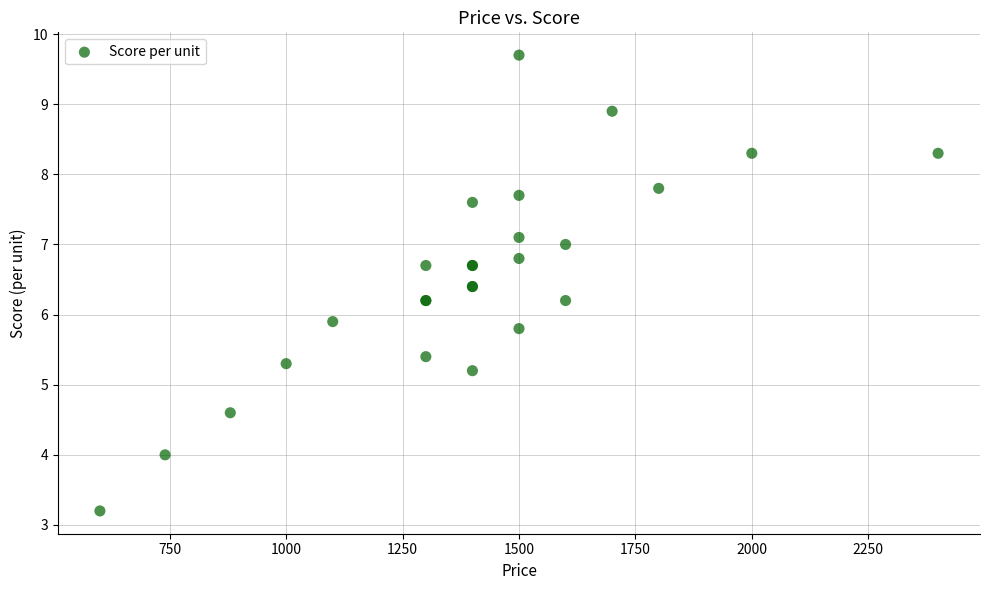

What Y value in the scatter plot is closest to 6?

5.9